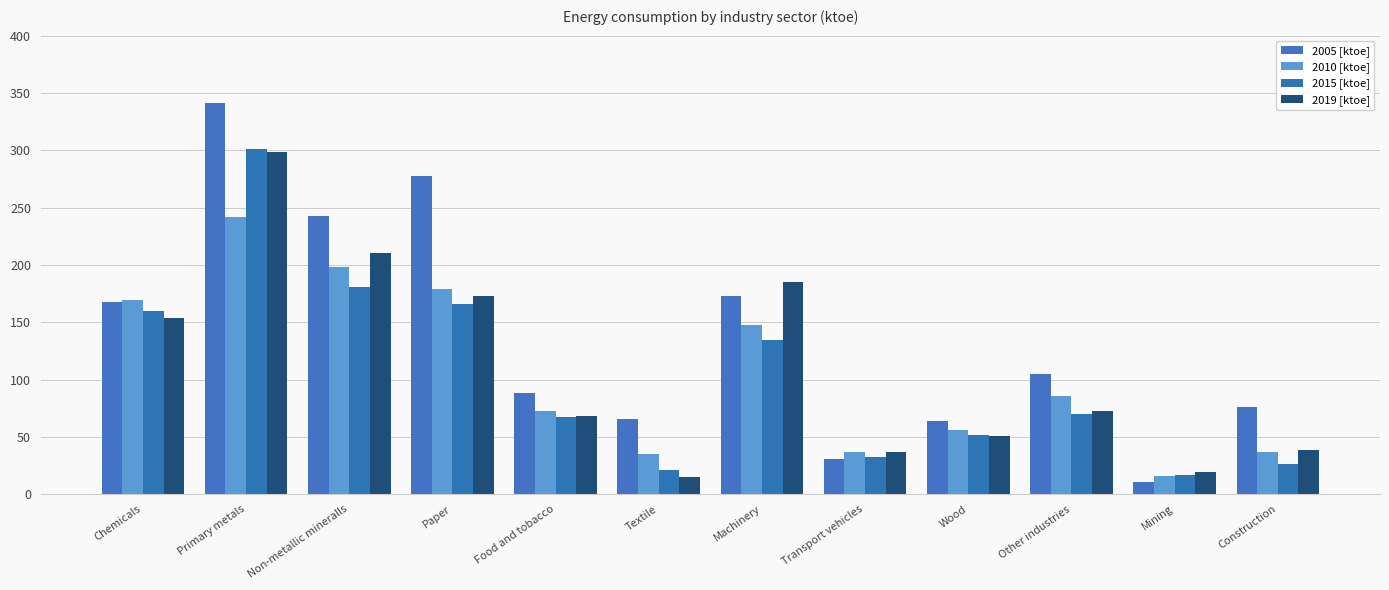

Read the 2019 [ktoe] value at Construction.

38.6